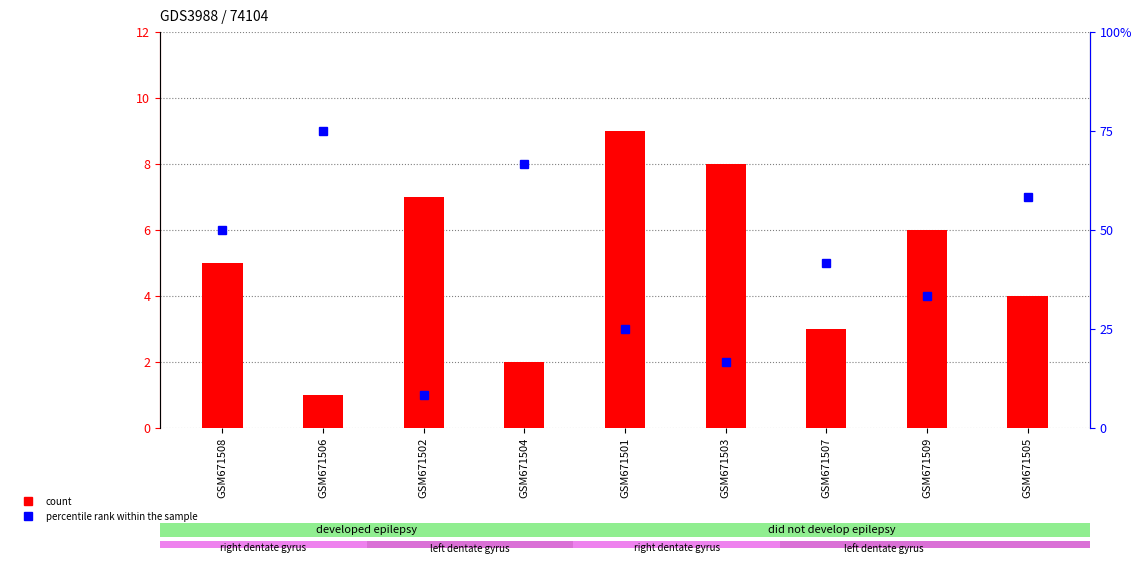

Where does the col_7 series first go above 5?

GSM671508